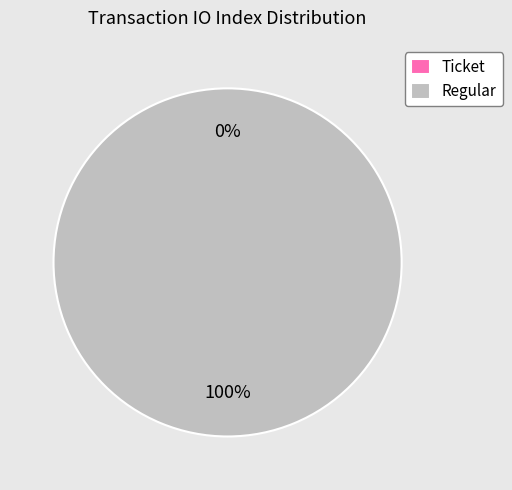

Rank the categories by value from lowest to highest.

Ticket, Regular